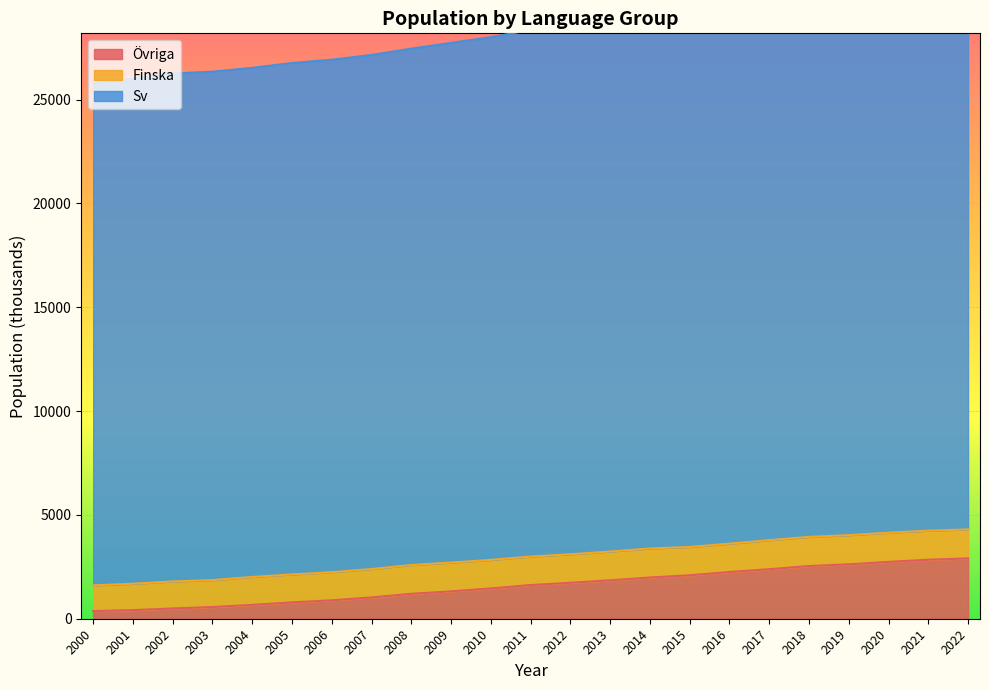

What is the value of the Övriga point at the 12th from the left?

1623